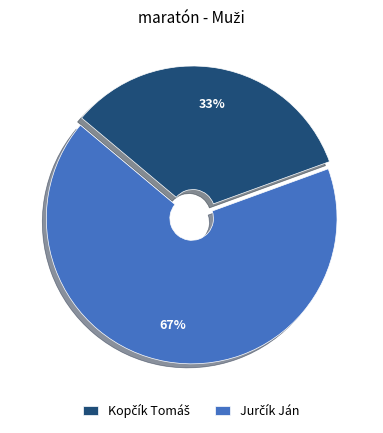

Count the number of slices in the pie.

2